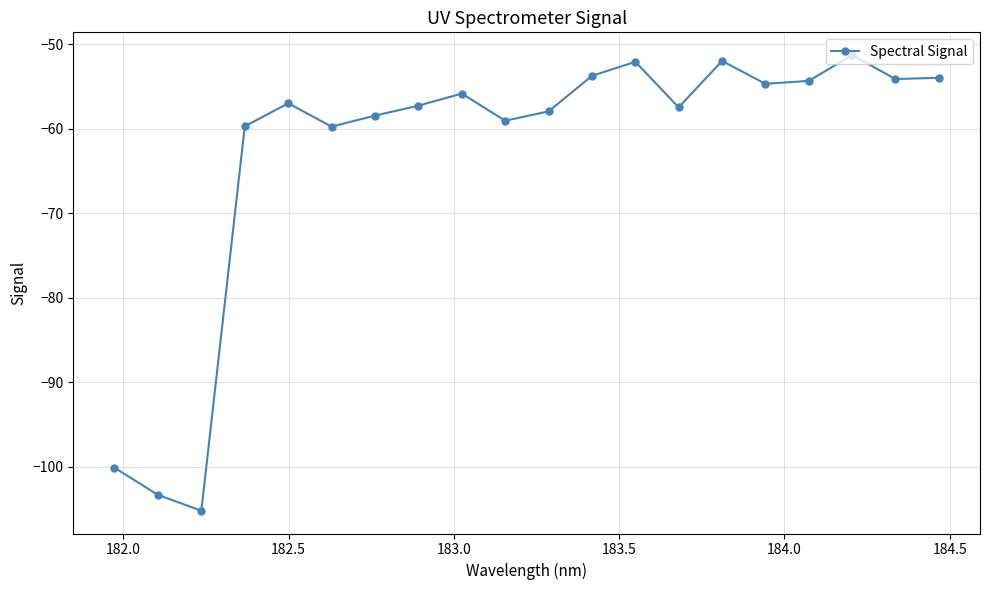

How many distinct data groups are displayed?

1